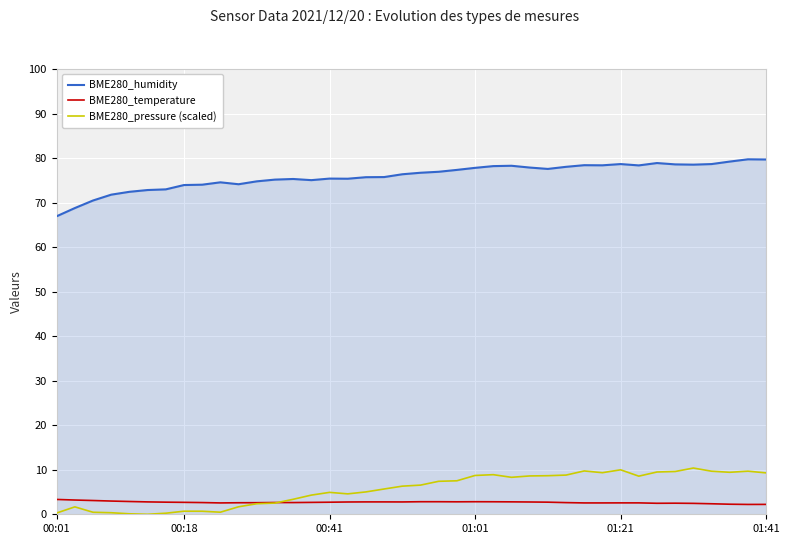

List the series in order of their peak value, lowest first.

BME280_temperature, BME280_pressure (scaled), BME280_humidity